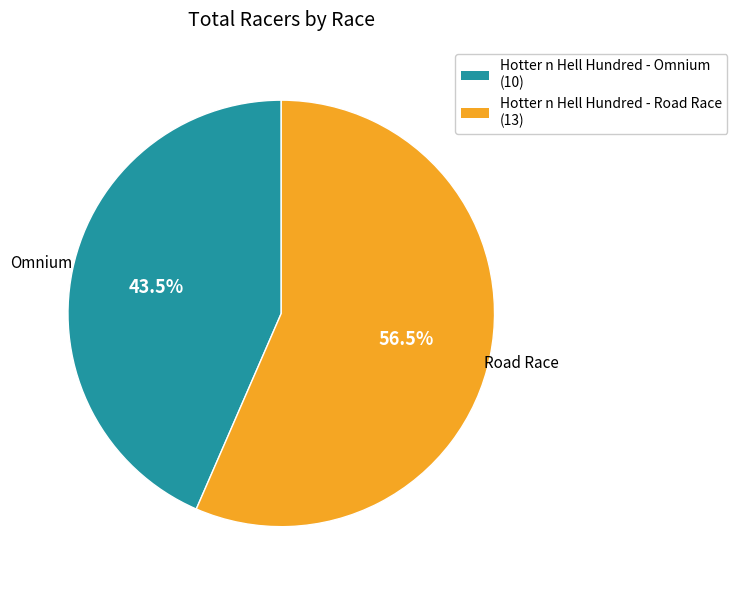

Which slice is the smallest?

Hotter n Hell Hundred - Omnium